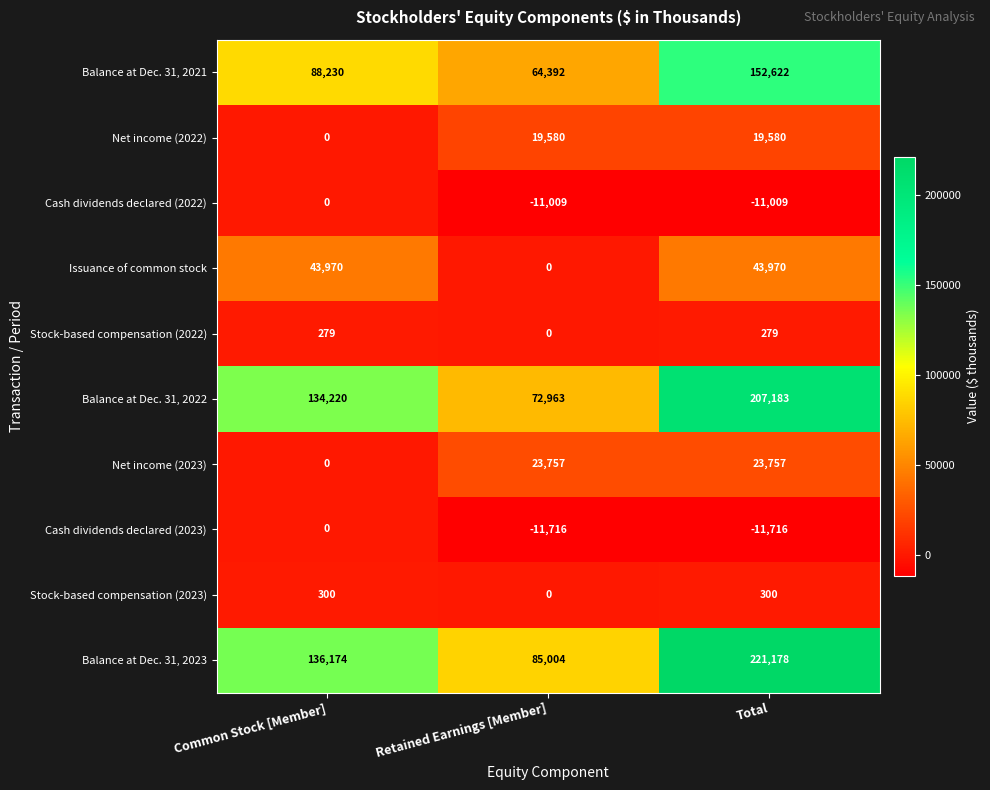

What is the highest value of the Net income (2022) series?

19580